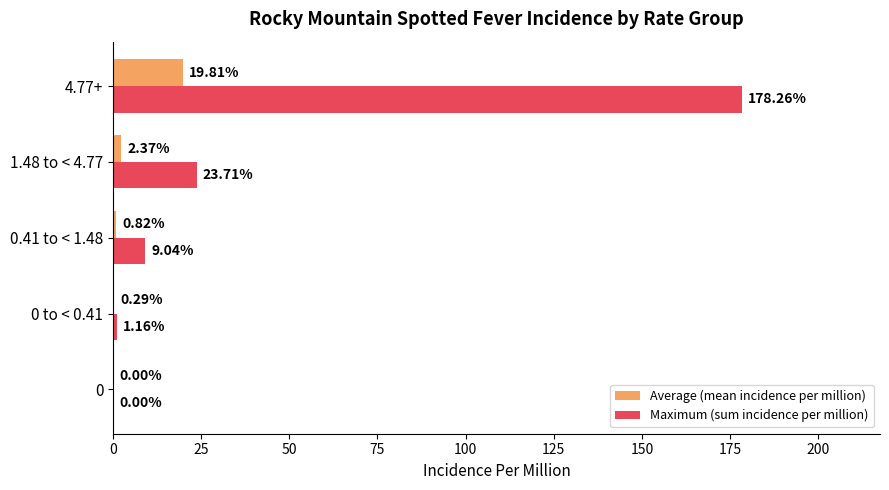

Which category has the highest value in the Average (mean incidence per million) series?

4.77+